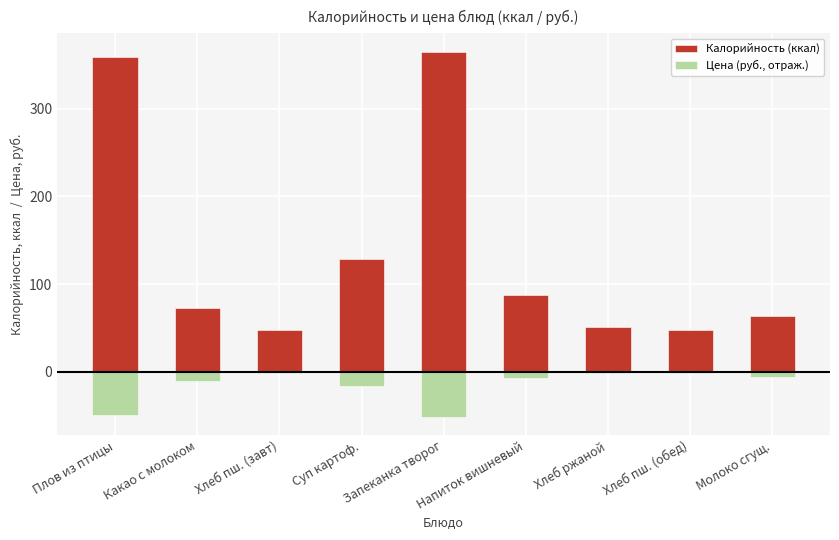

What is the label of the 3rd bar from the left?

Хлеб пш. (завт)